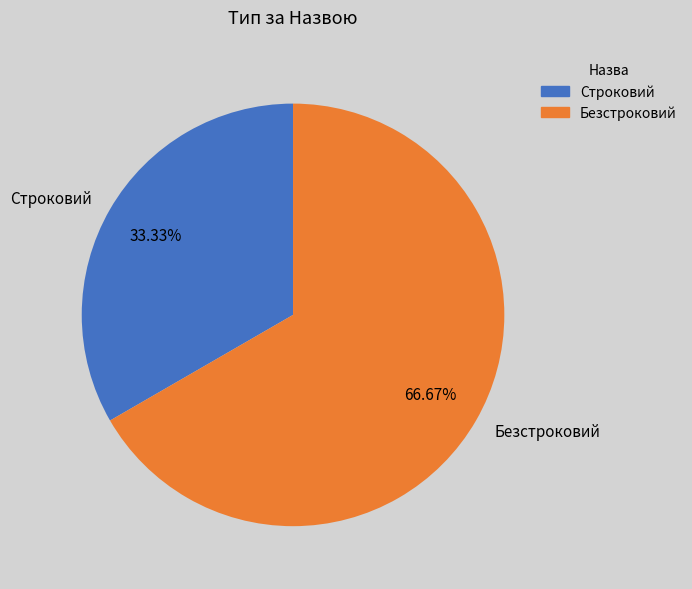

Between Строковий and Безстроковий, which is larger?

Безстроковий